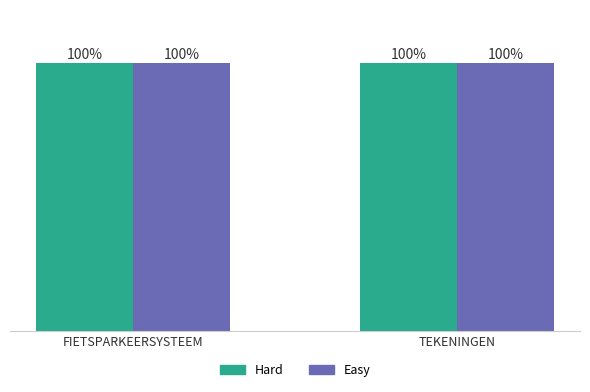

Where is Hard nearest to the value 99?

FIETSPARKEERSYSTEEM